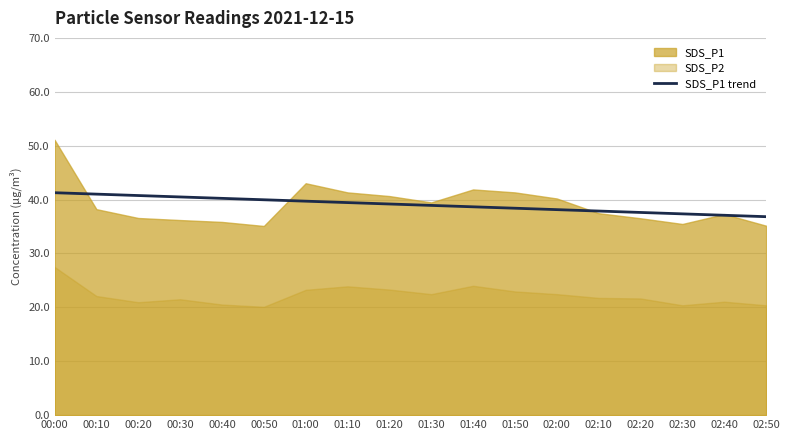

What is the sum of all values?

702.9